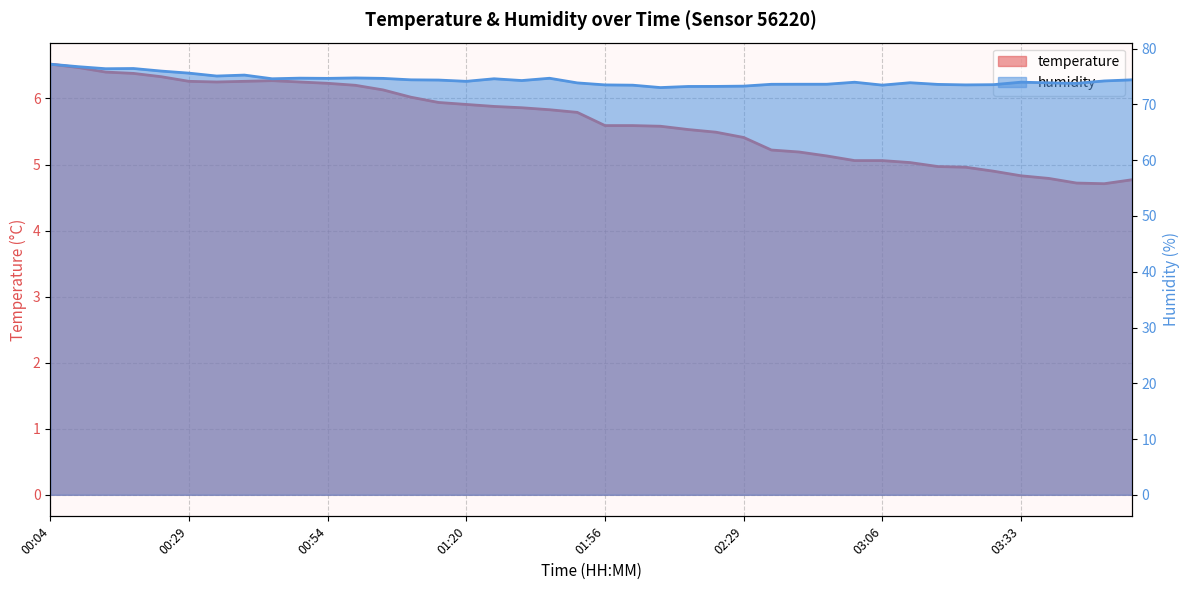

In temperature, how many points are lower than both neighbors (excluding endpoints)?

2